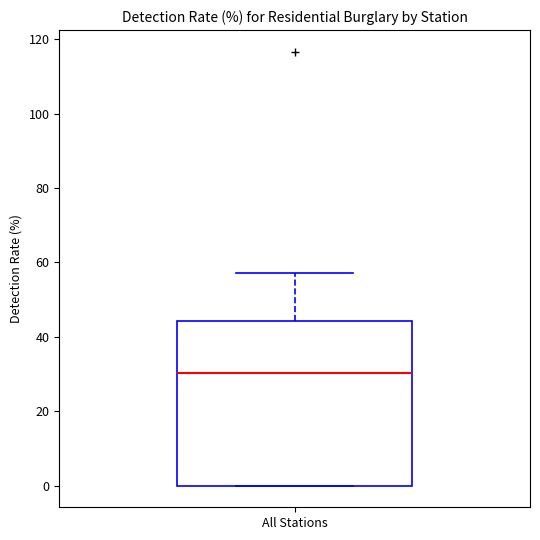

Read this box plot against the y-axis: the position of the median line, the range covered by the box, and the ends of both whiskers. The values are not printed on the chart, so give them approximately, as read against the axis.

median 30, box 0 to 44, whiskers 0 to 58